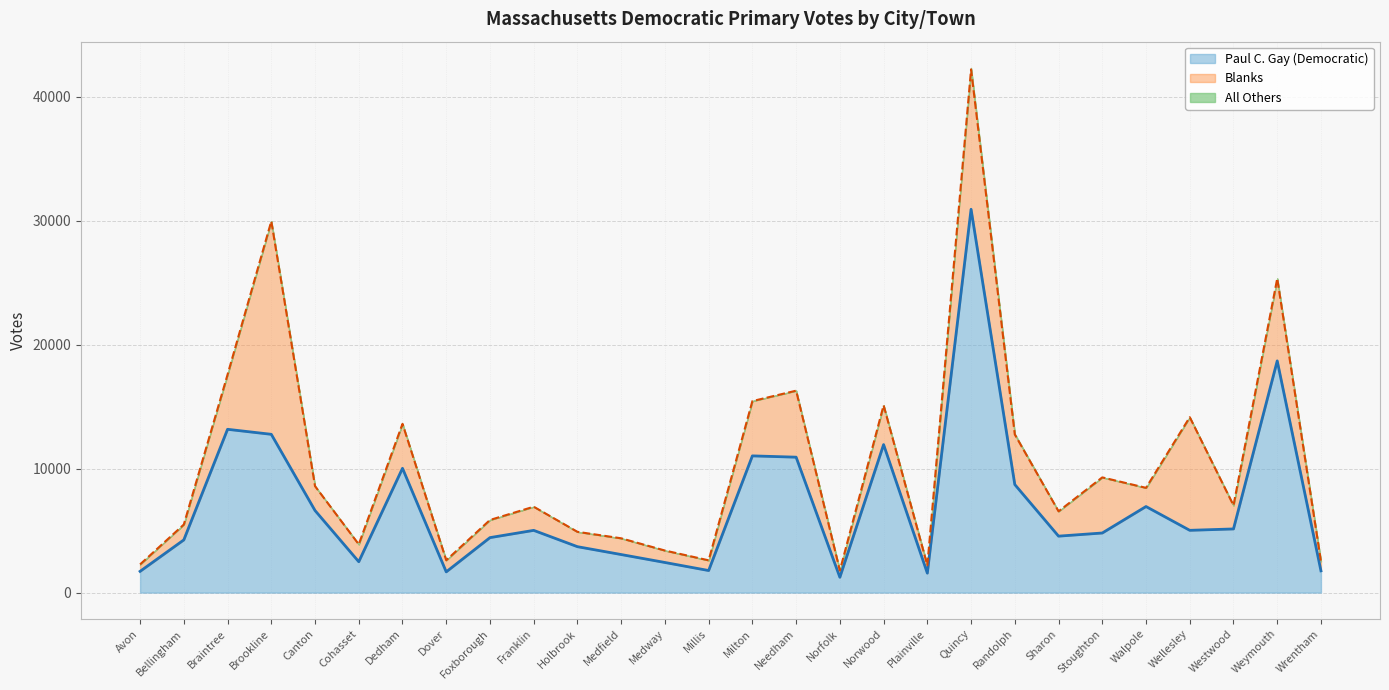

How many data points in All Others are above 0?

8